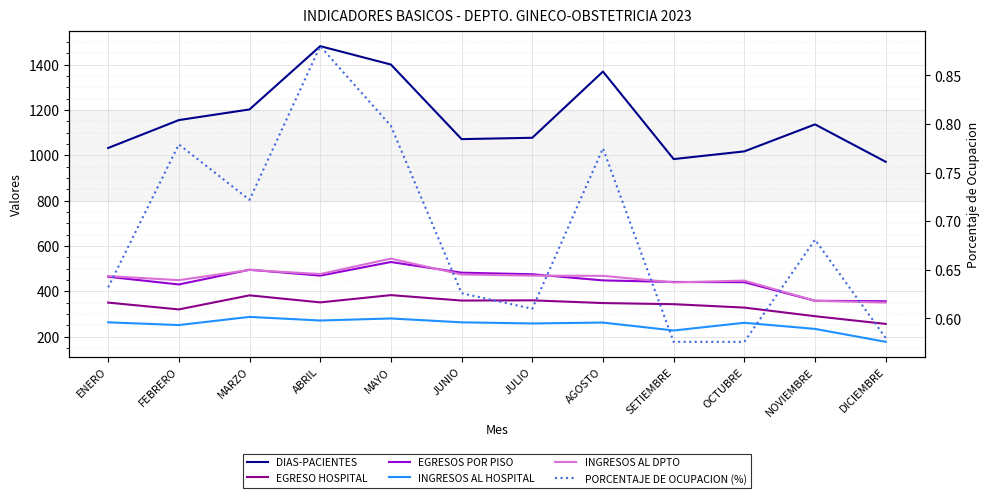

What is the difference between the second highest and minimum values in the EGRESOS POR PISO series?

139.0